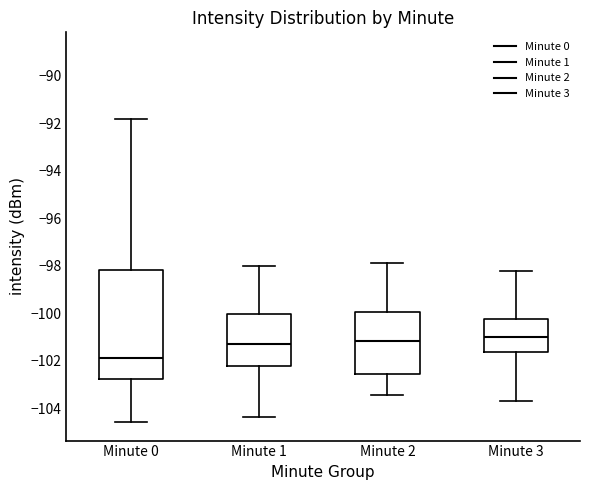

Reading left to right, transcribe this box plot: for each box, give where its median line is, the range the box spans, and where its two whiskers end, as read against the y-axis. The values are not printed on the chart, so give them approximately, as read against the axis.

Minute 0: median -102.0, box -102.8 to -98.2, whiskers -104.6 to -91.8
Minute 1: median -101.2, box -102.2 to -100.0, whiskers -104.4 to -98.0
Minute 2: median -101.2, box -102.6 to -100.0, whiskers -103.4 to -97.8
Minute 3: median -101.0, box -101.6 to -100.2, whiskers -103.6 to -98.2